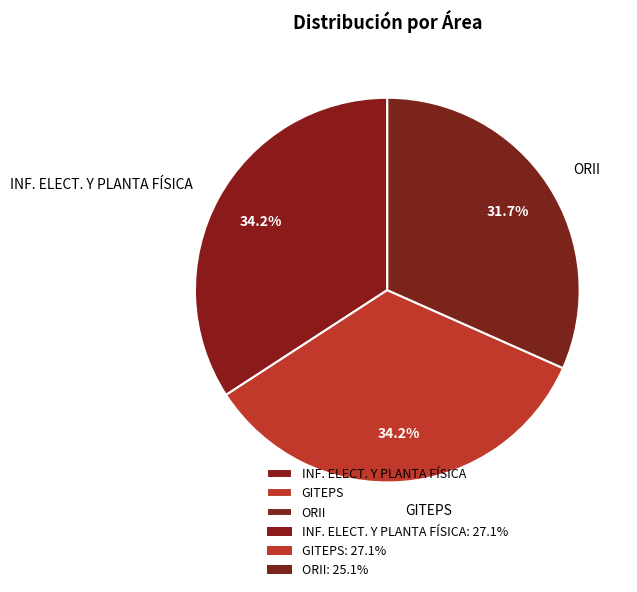

How many segments does this pie chart have?

3